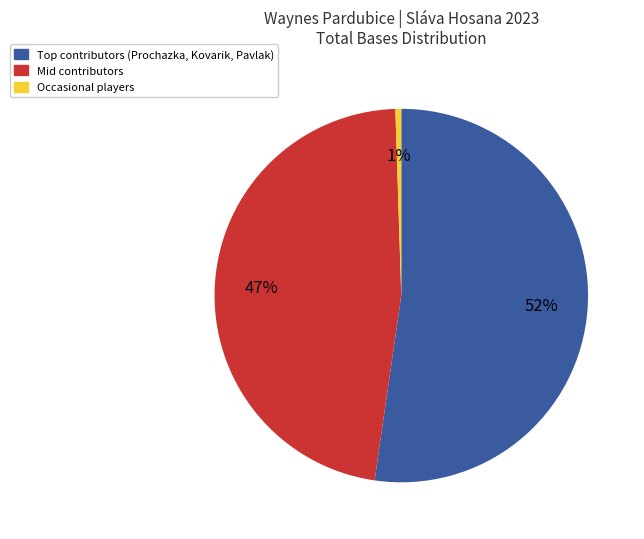

Does any single category account for the majority?

Yes